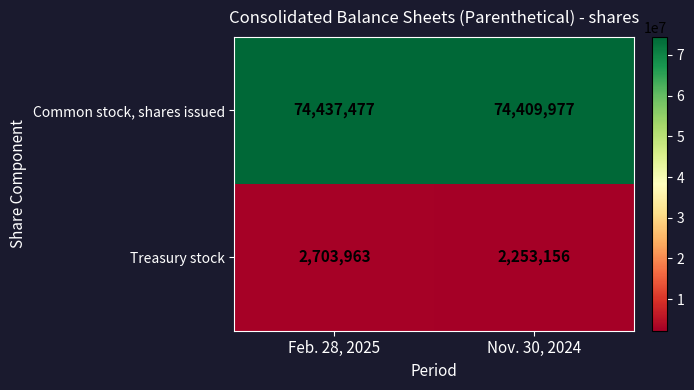

What is the difference between the highest and lowest values at Nov. 30, 2024?

72156821